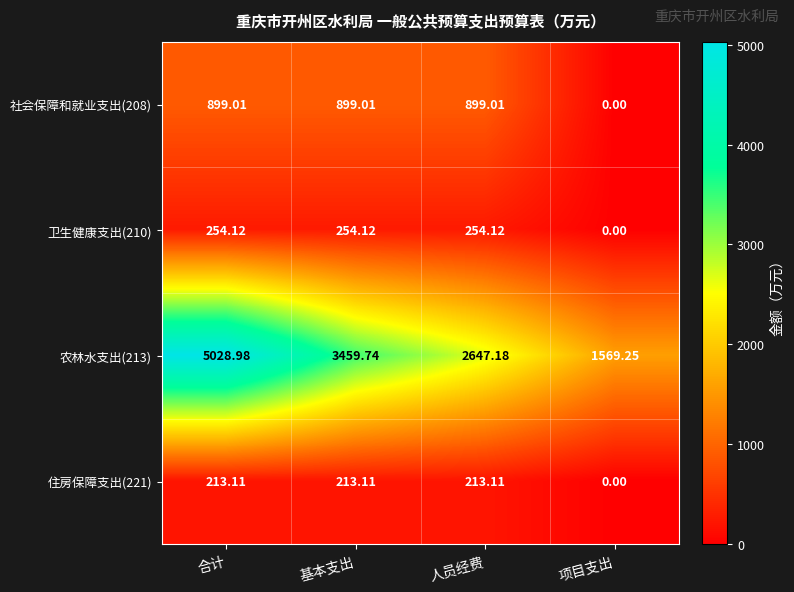

How many values in the 住房保障支出(221) series are below 213?

1